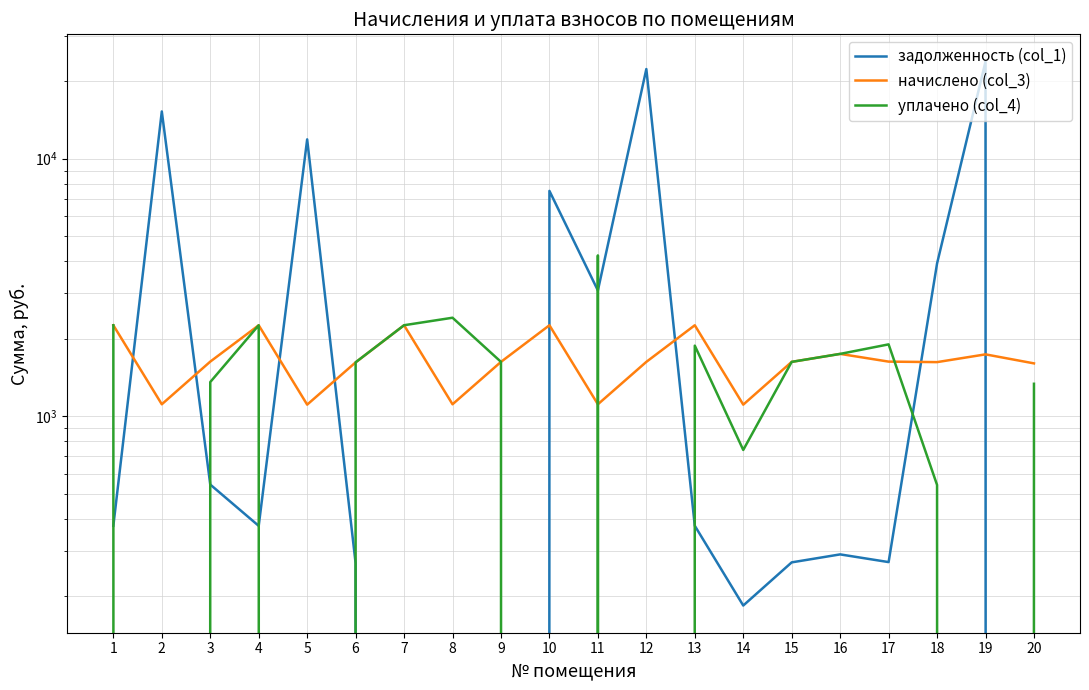

At 5, list the series in order from smallest to largest.

уплачено (col_4), начислено (col_3), задолженность (col_1)